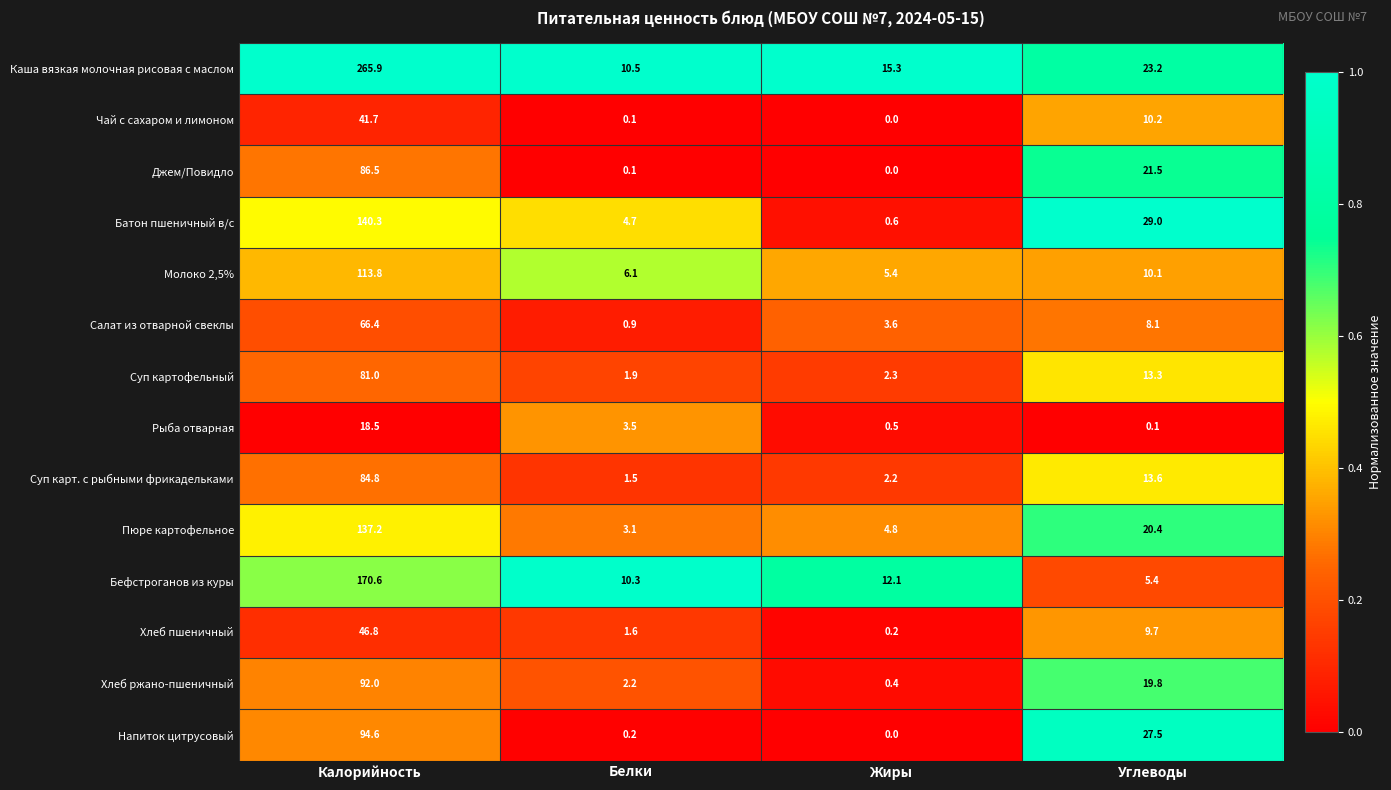

How many values in the Джем/Повидло series exceed 21?

2